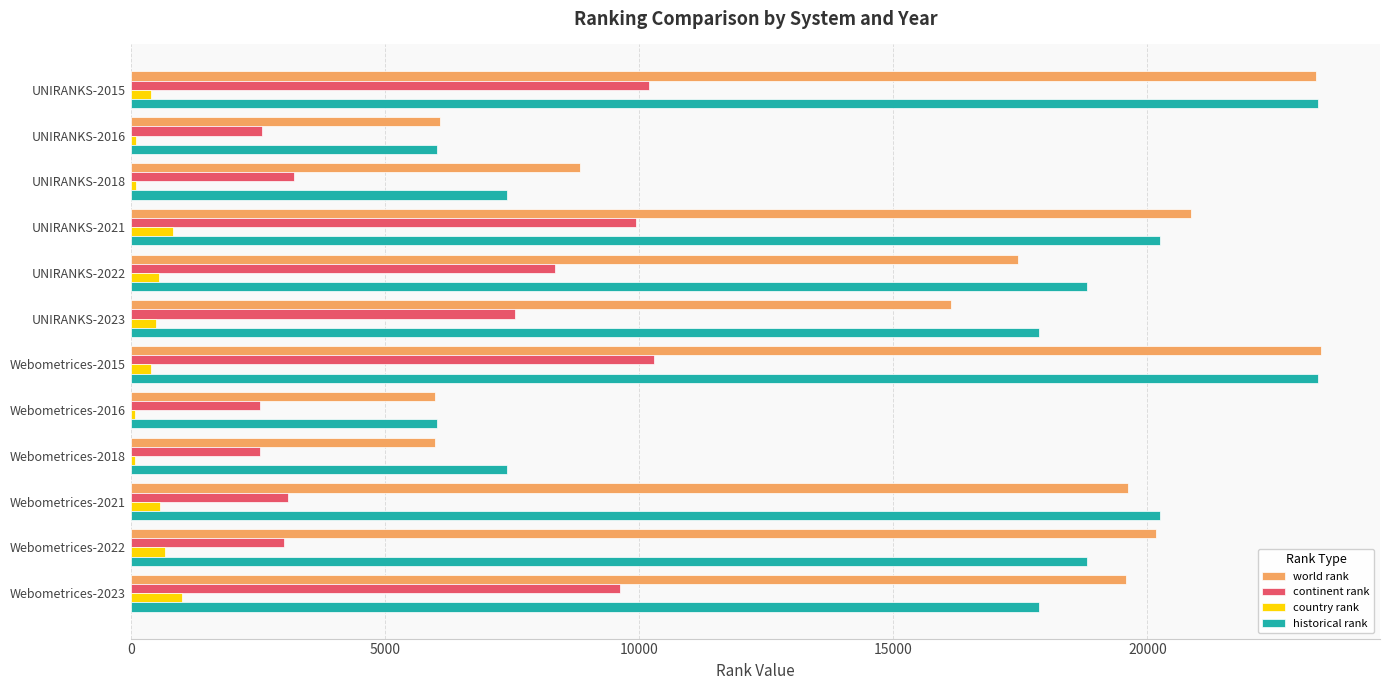

Is the value of continent rank at UNIRANKS-2022 greater than the value of world rank at UNIRANKS-2016?

Yes